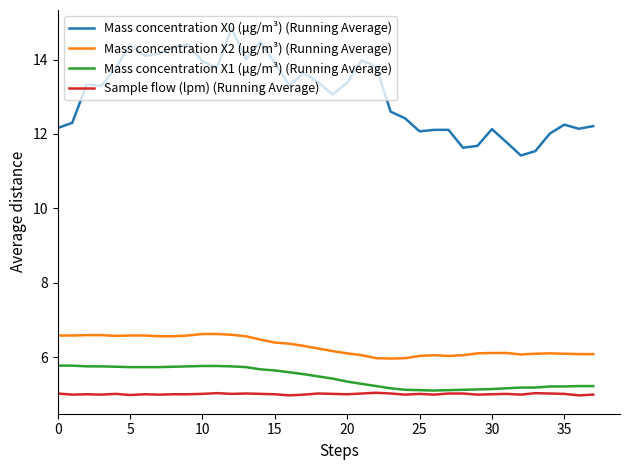

What is the minimum value for Sample flow (lpm) (Running Average)?

5.0